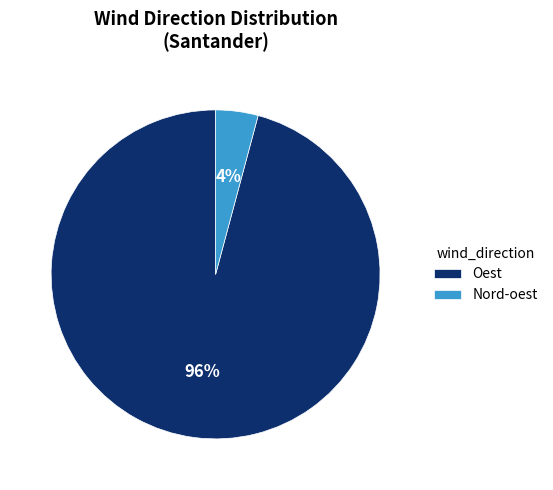

Rank the categories by value from highest to lowest.

Oest, Nord-oest